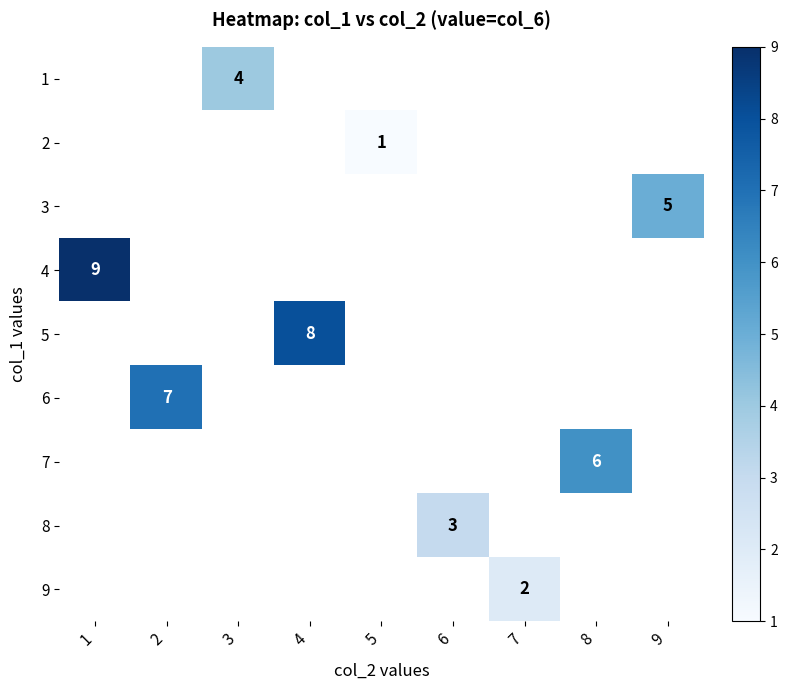

The value of 6 at 2 is 7. True or false?

True